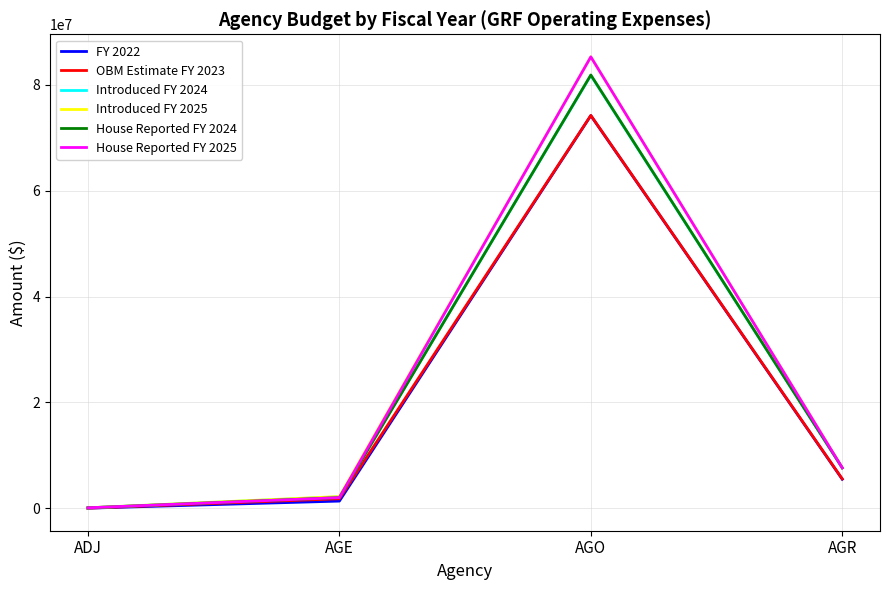

Does the chart display data point markers on the line(s)?

No